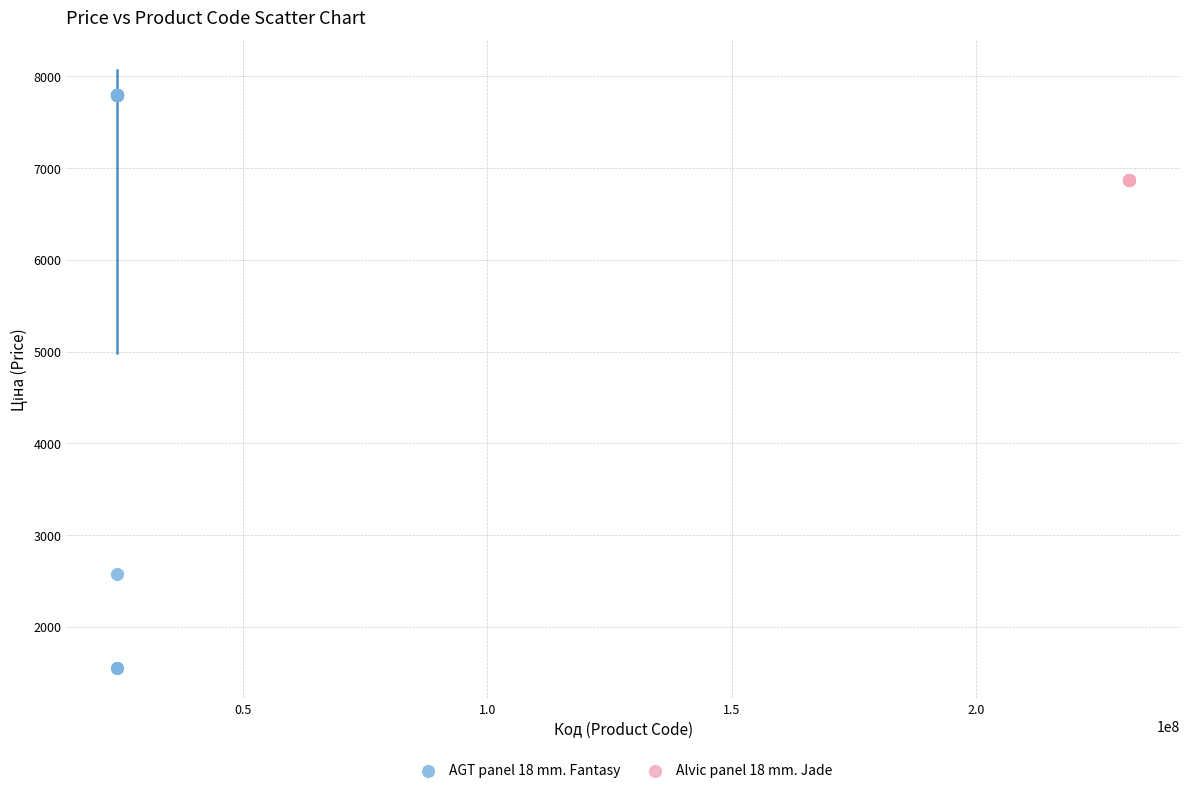

Which series contains the lowest Y value?

AGT panel 18 mm. Fantasy